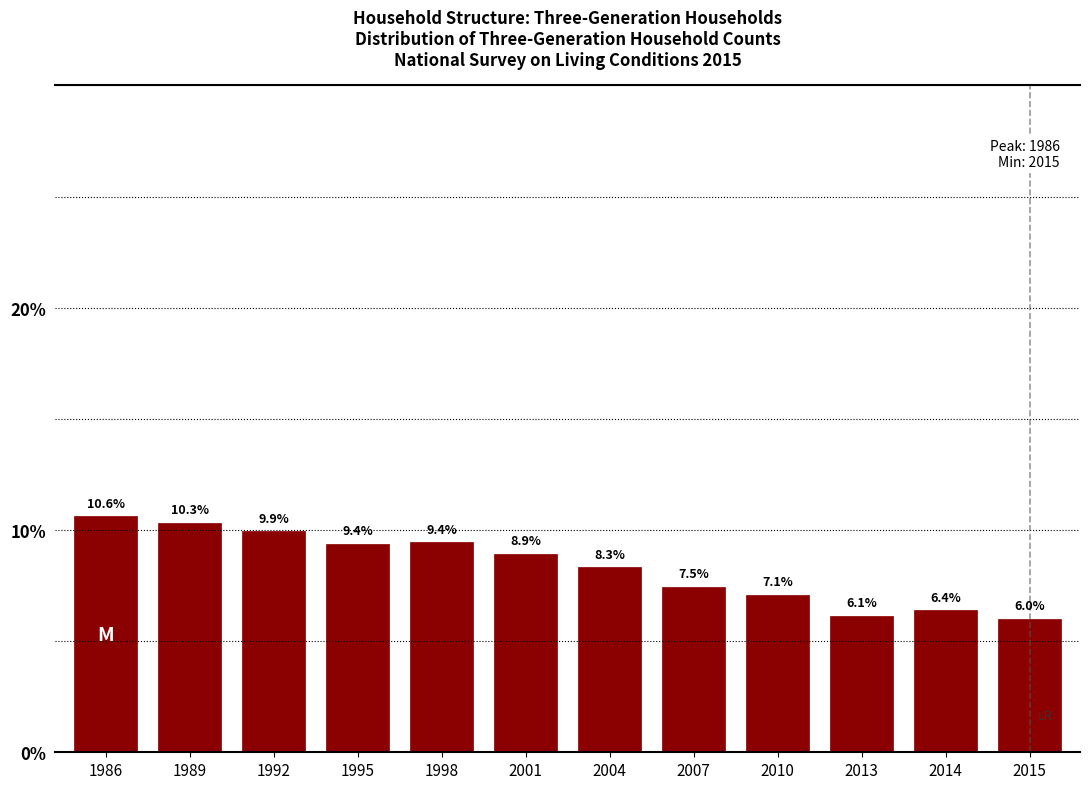

Reading right to left, extract all data points from this chart.

2015=6.0	2014=6.4	2013=6.1	2010=7.1	2007=7.5	2004=8.3	2001=8.9	1998=9.4	1995=9.4	1992=9.9	1989=10.3	1986=10.6